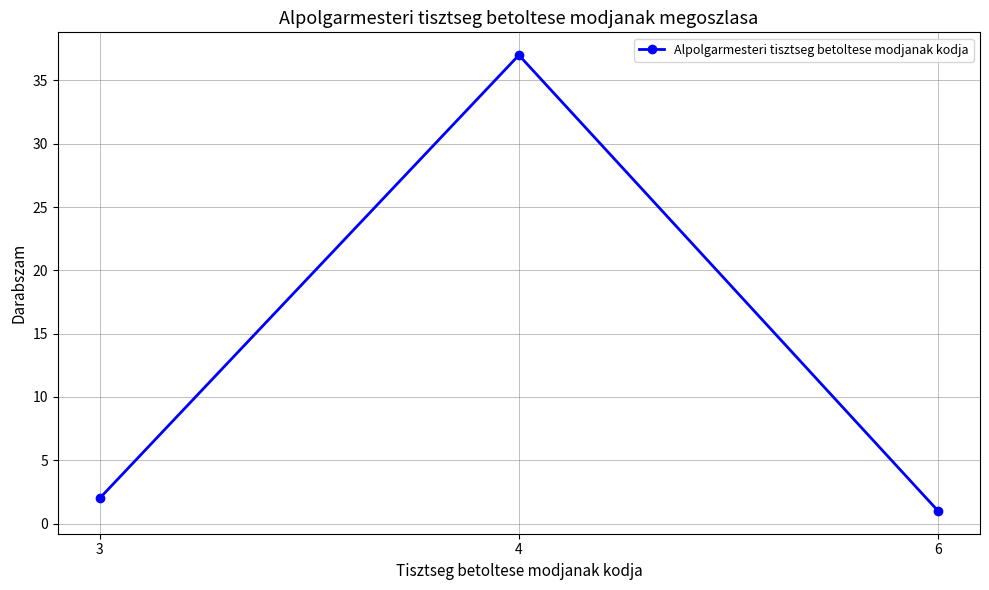

What is the greatest value displayed?

37